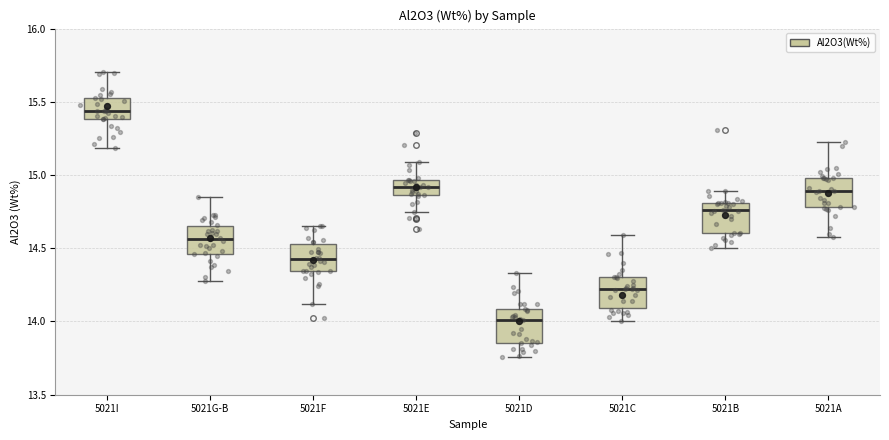

Which box's median line is the highest?

5021I